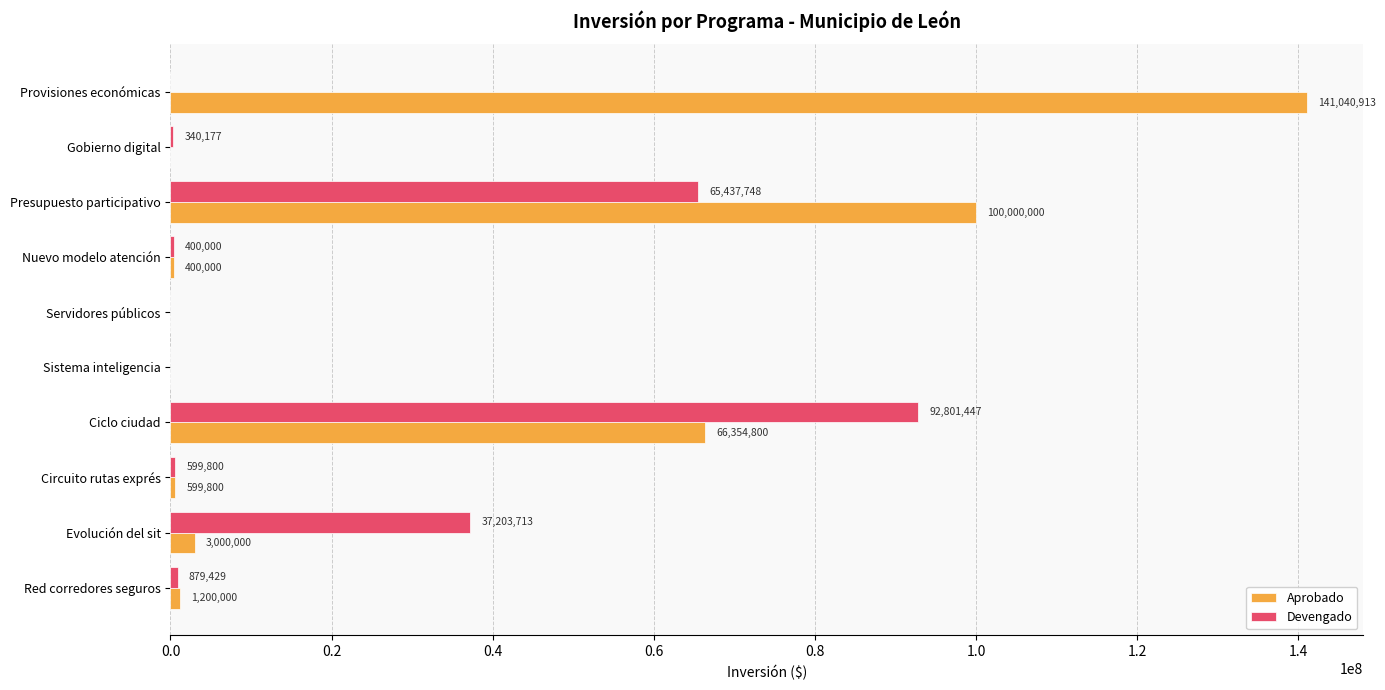

The value of Aprobado at Nuevo modelo atención is 400000.0. True or false?

True